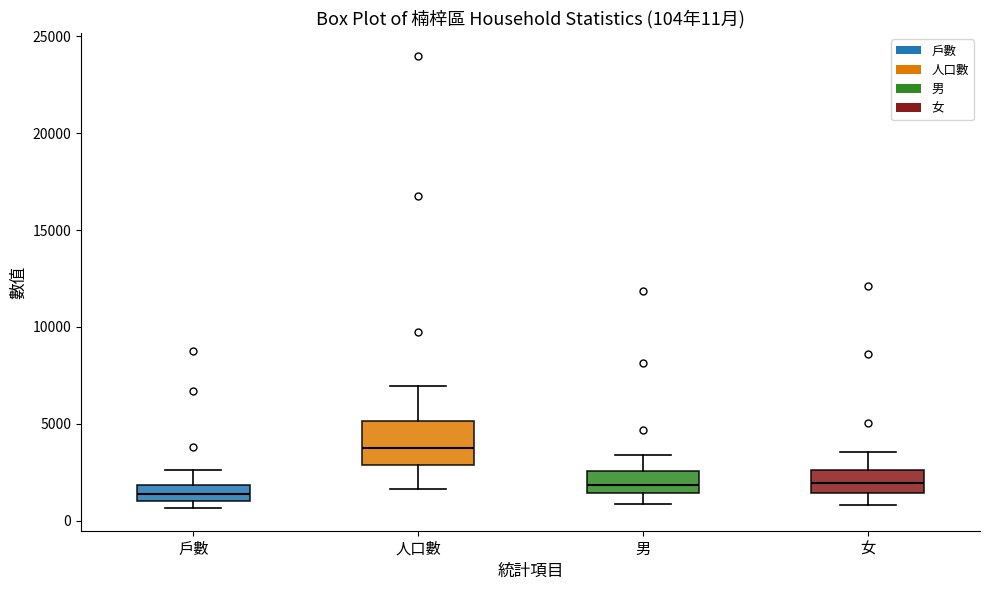

Comparing the boxes themselves (not the whiskers), which one is the tallest?

人口數